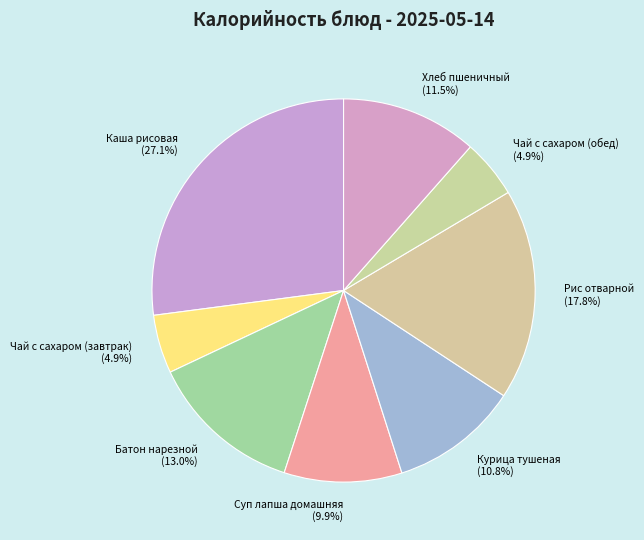

To the nearest percent, what percentage of the pie is Чай с сахаром (завтрак)?

5%